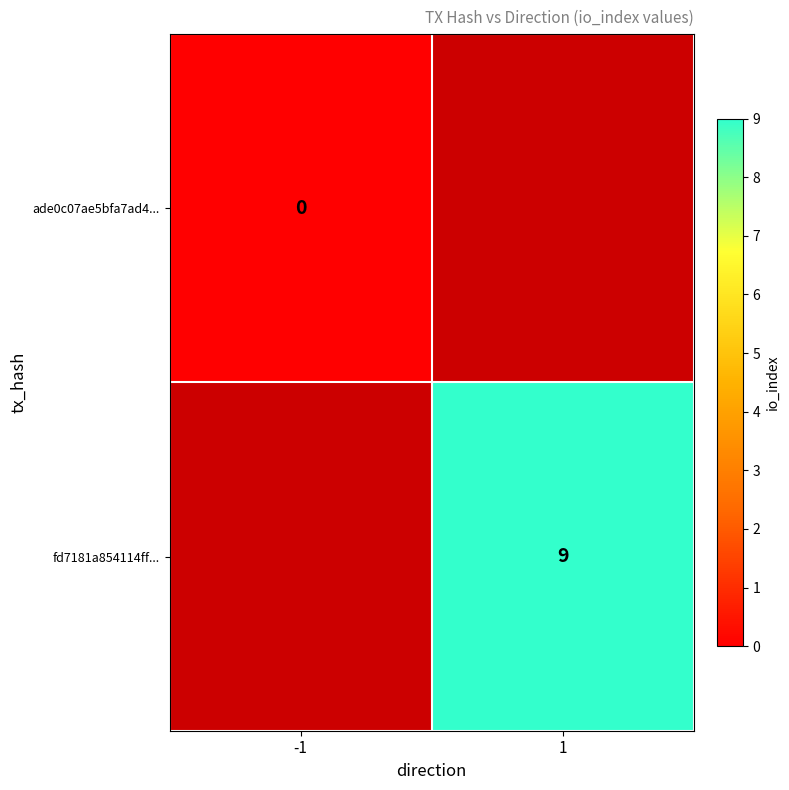

True or false: fd7181a854114ff... has a value of 14 at 1.

False